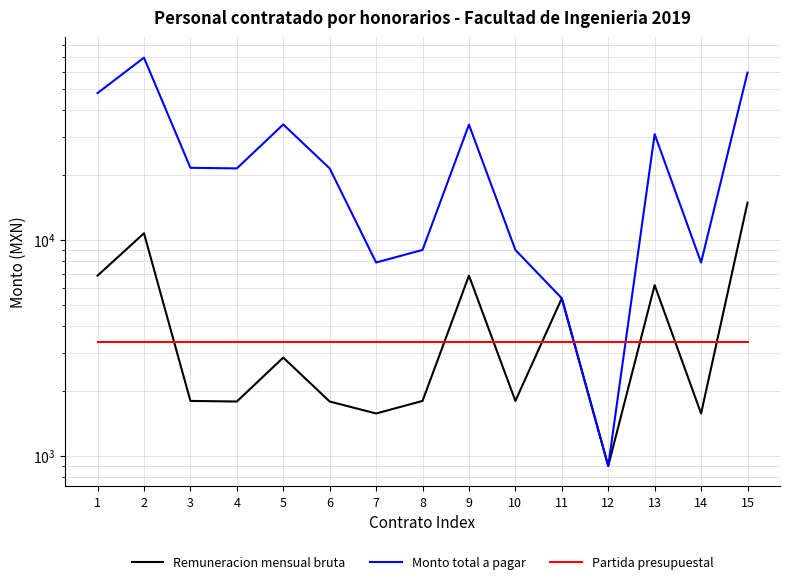

What is the average value of the Partida presupuestal series?

3390.0